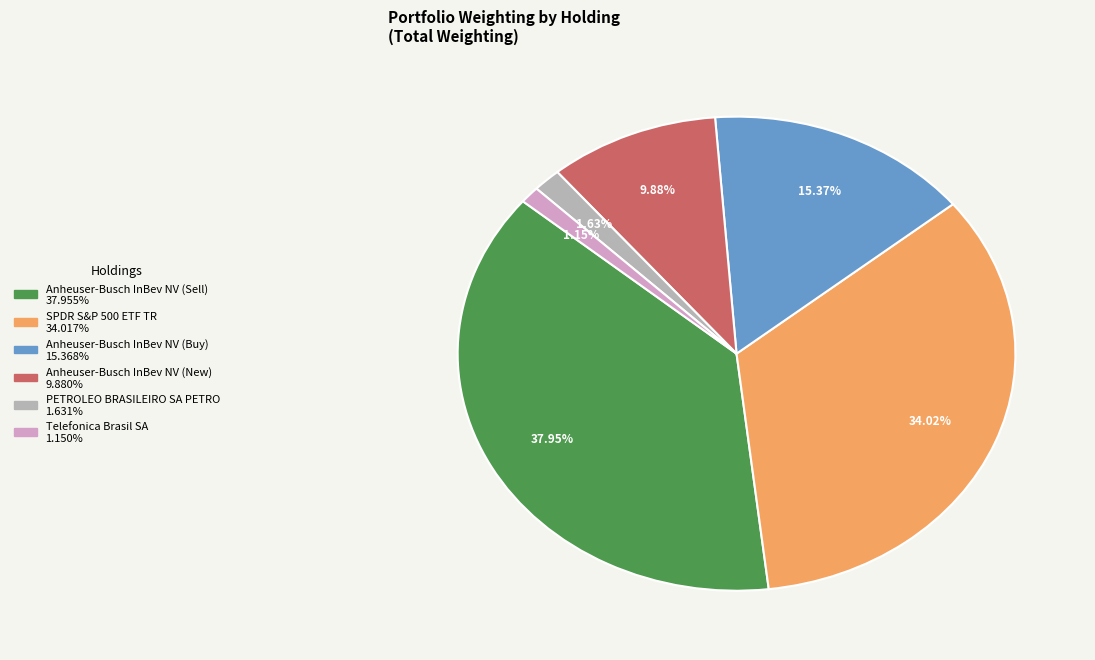

What is the largest slice in the pie chart?

Anheuser-Busch InBev NV (Sell)